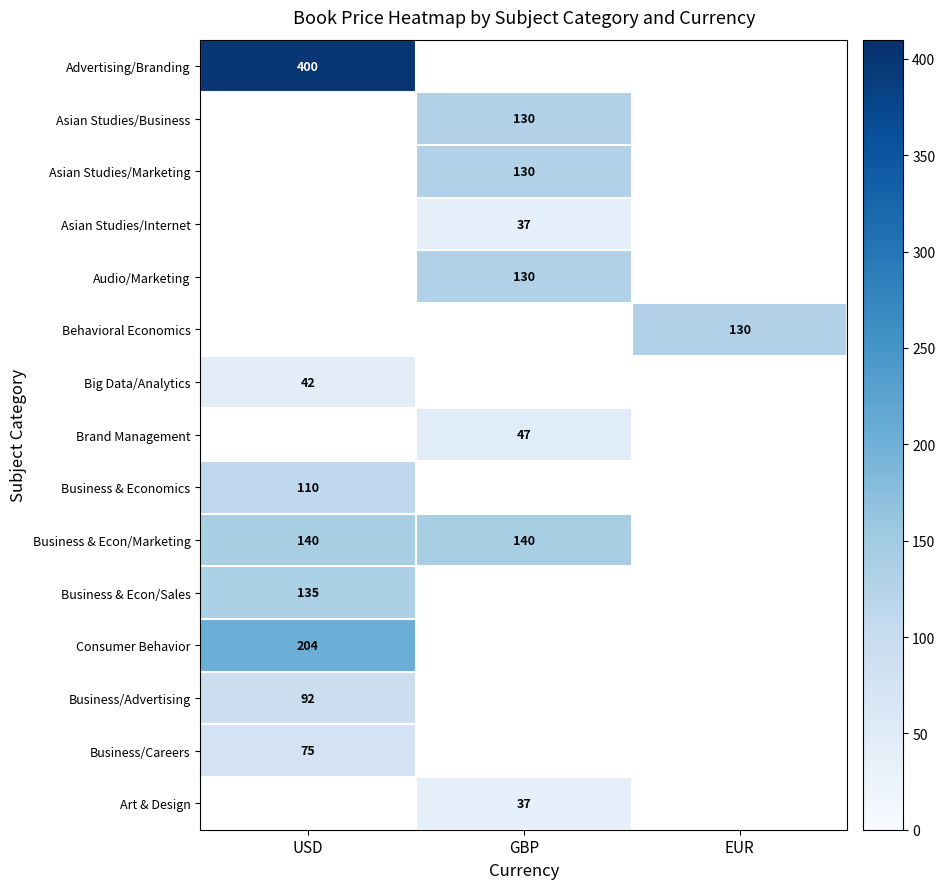

True or false: Business & Econ/Sales has a value of 176.6 at USD.

False